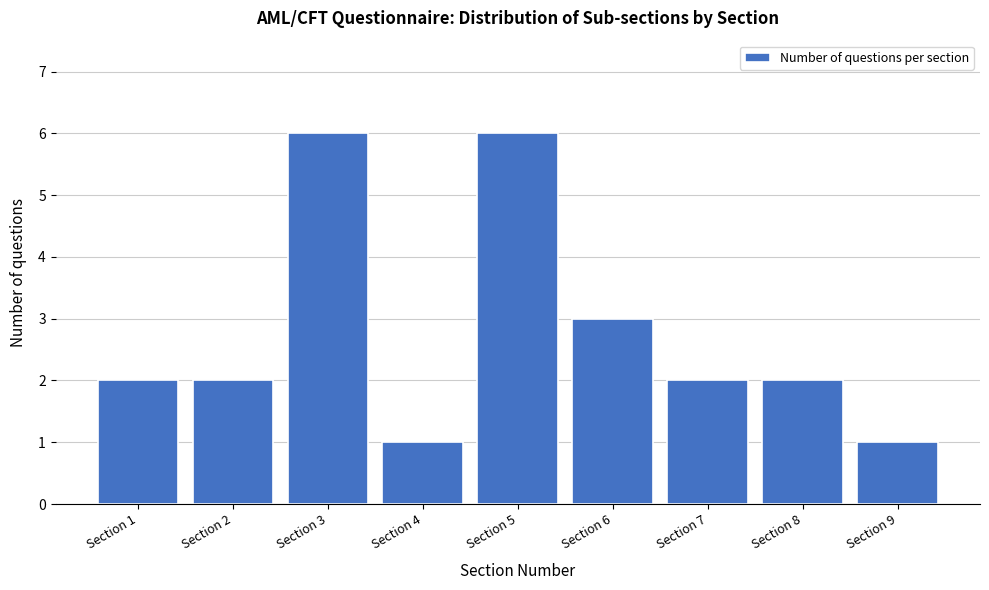

Reading right to left, extract all data points from this chart.

Section 9=1	Section 8=2	Section 7=2	Section 6=3	Section 5=6	Section 4=1	Section 3=6	Section 2=2	Section 1=2